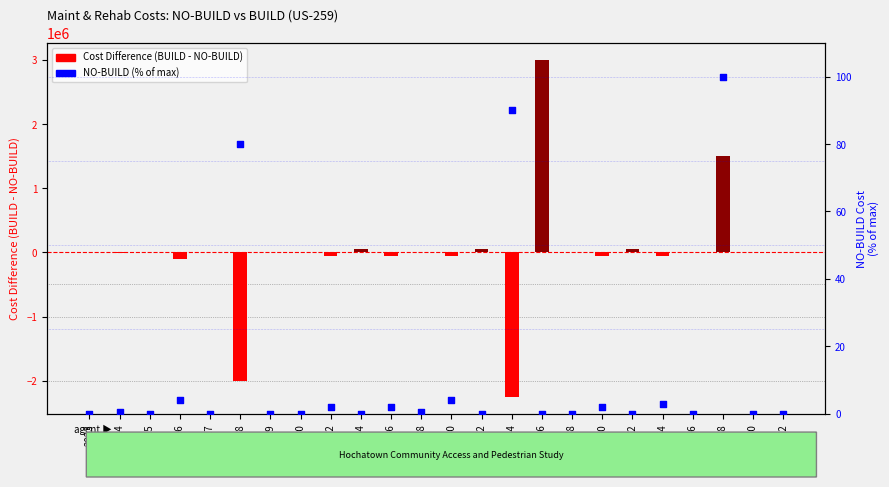

Which series has the largest total across all categories?

Cost Difference (BUILD - NO-BUILD)